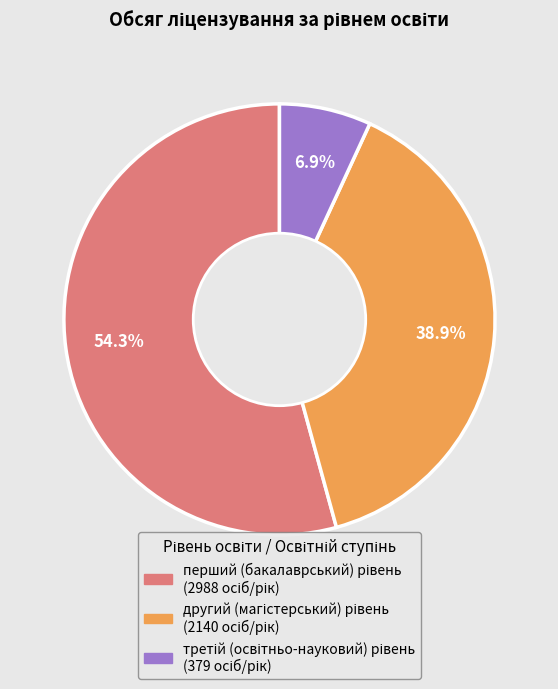

Does any single category account for the majority?

Yes